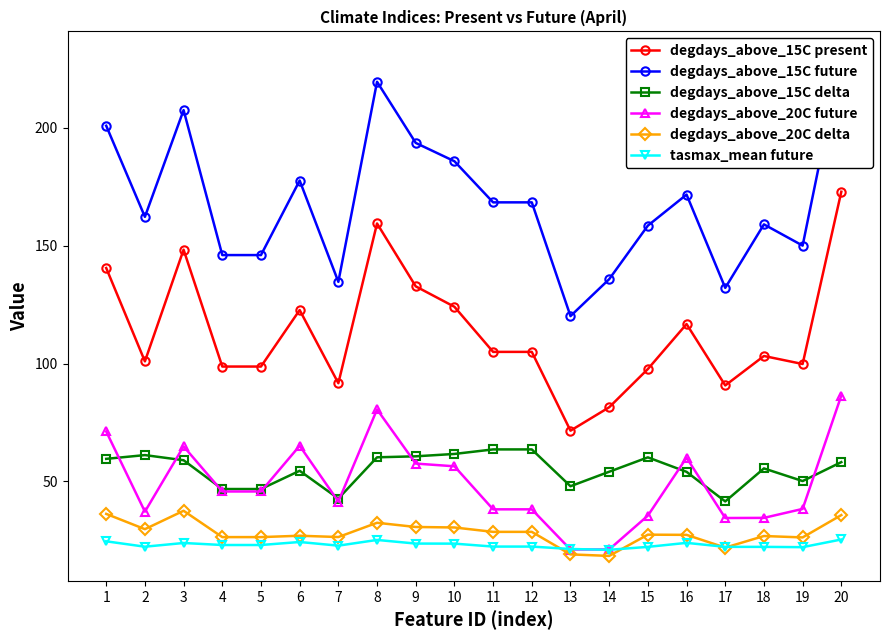

What is the total value across all series at 17?

343.0